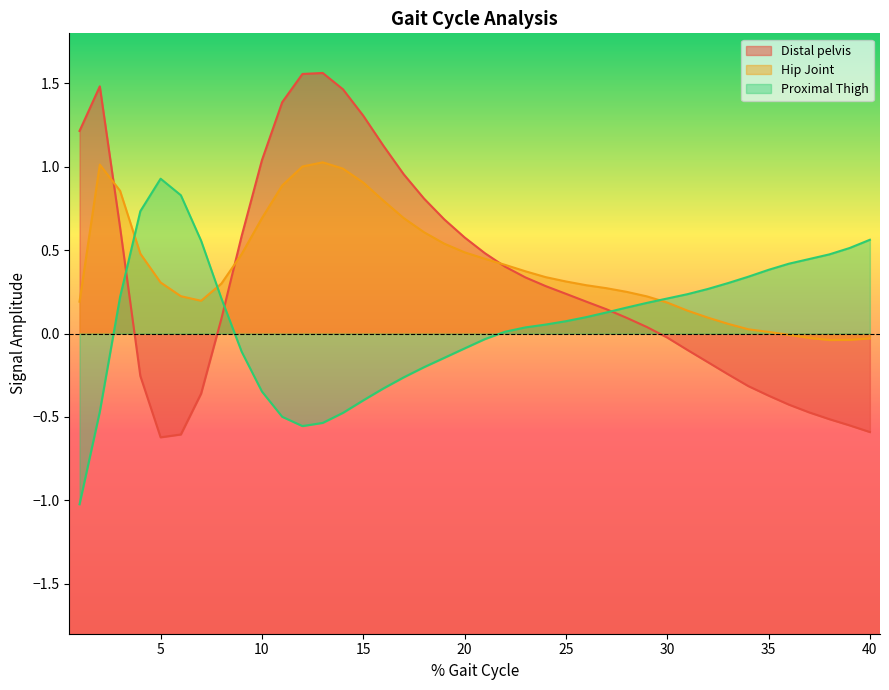

List the series in order of their peak value, lowest first.

Proximal Thigh, Hip Joint, Distal pelvis